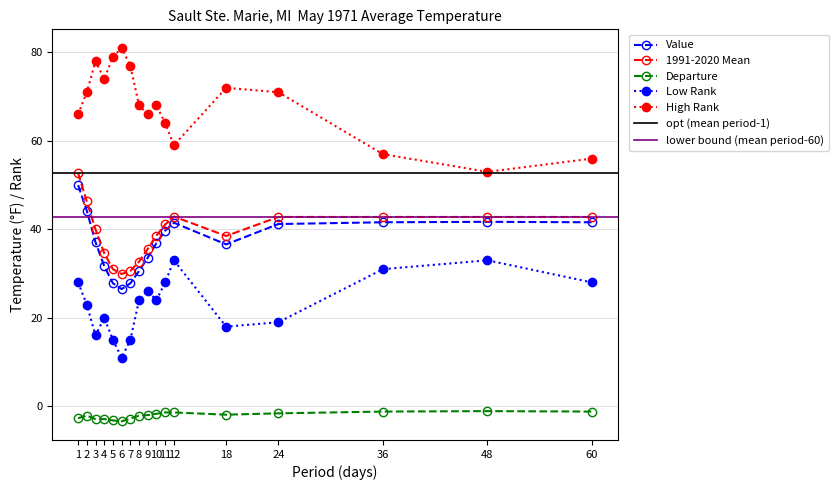

At which category does the chart reach its minimum across all series?

6